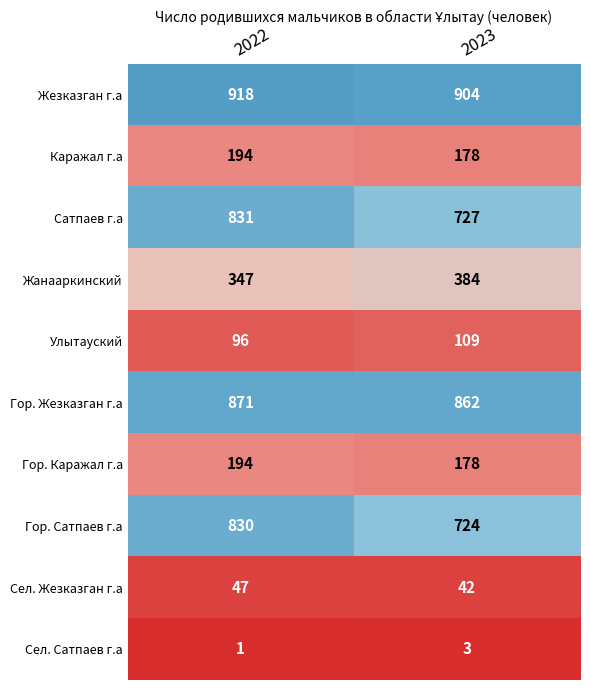

Which category has the highest value across all series?

2022